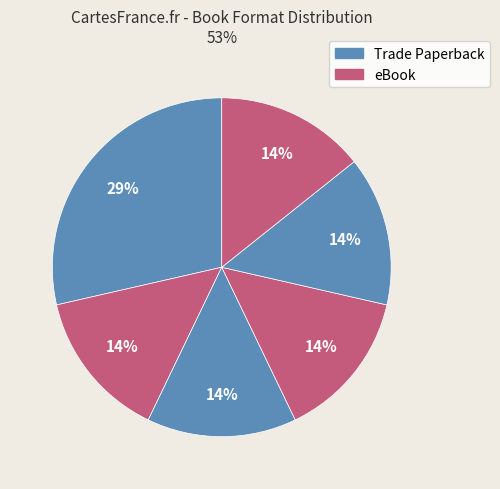

How many segments does this pie chart have?

6